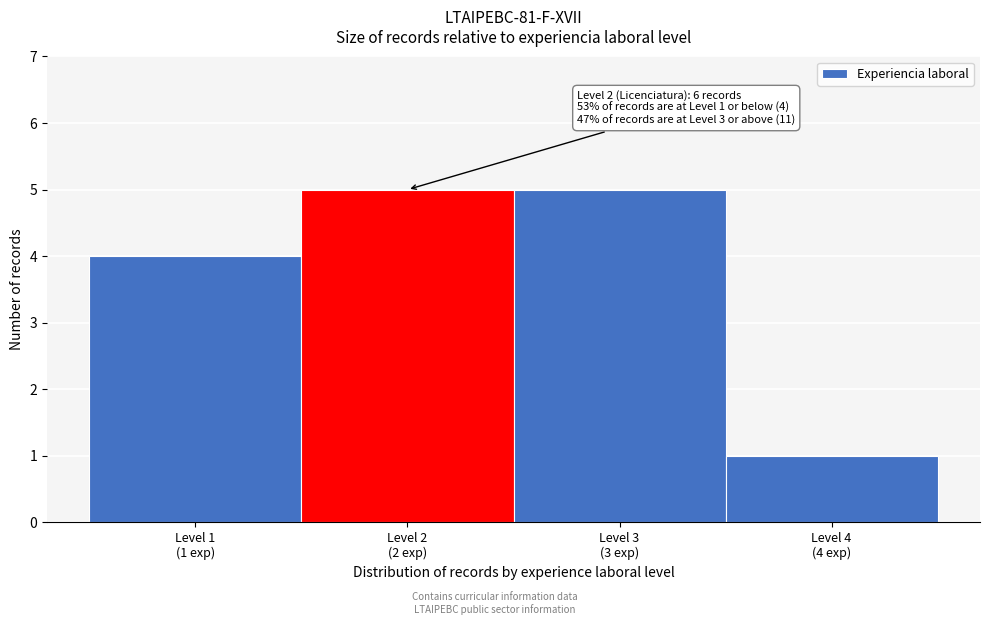

Reading left to right, list all the values displayed in this chart.

4	5	5	1